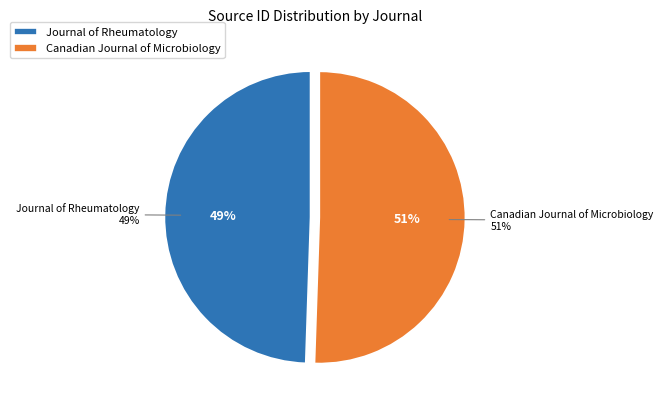

True or false: Canadian Journal of Microbiology accounts for 41% of the total.

False